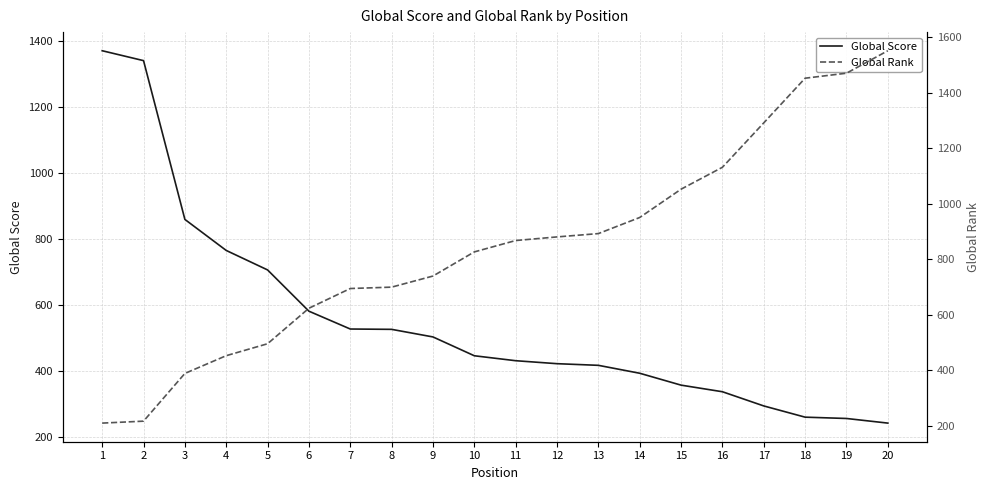

Between 1 and 6, which is larger?

1